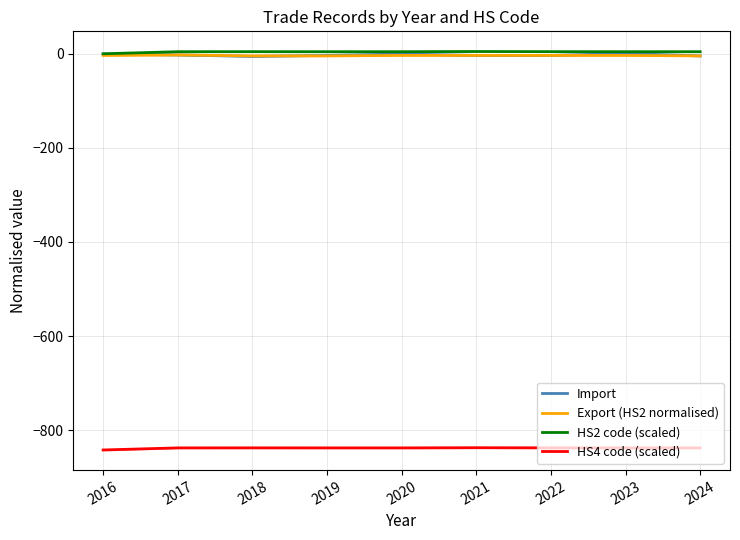

What is the sum of the Import values at 2023 and 2022?

-4.0